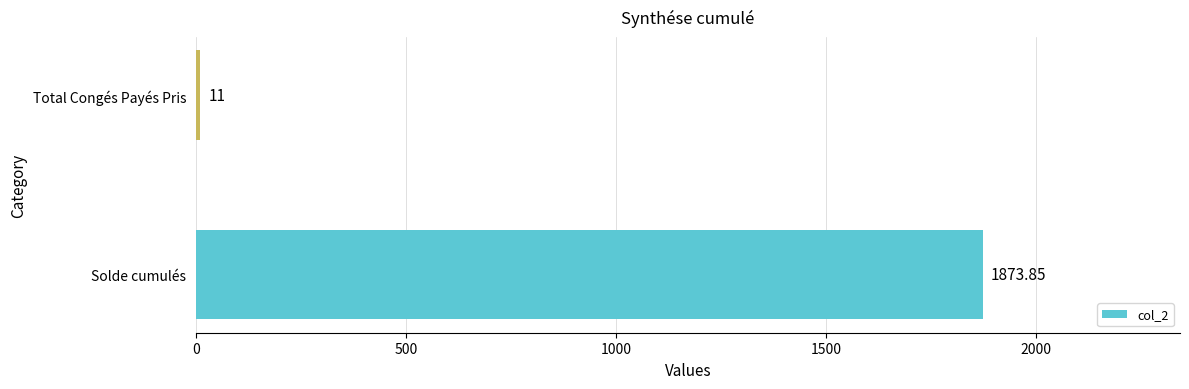

Are the bars horizontal?

Yes